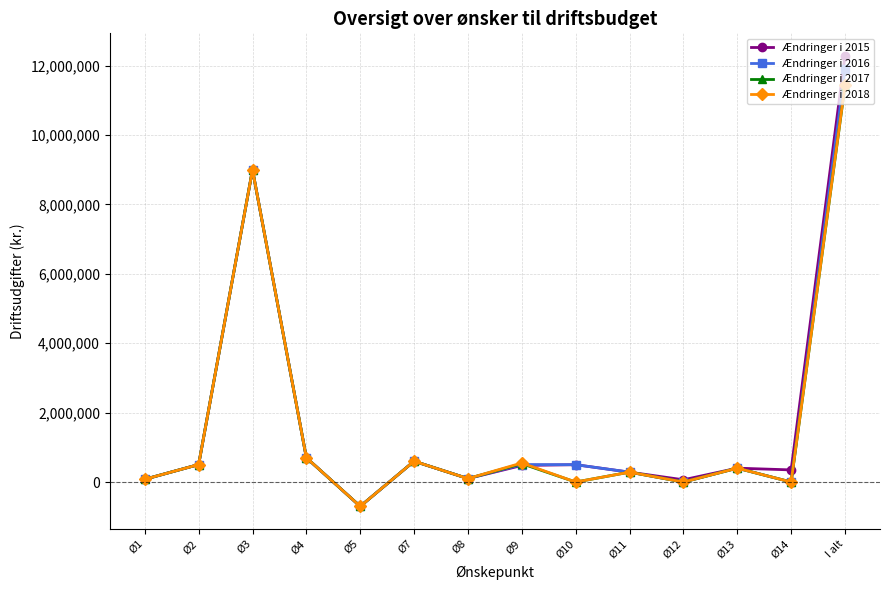

At which category does Ændringer i 2017 reach its first local peak?

Ø3